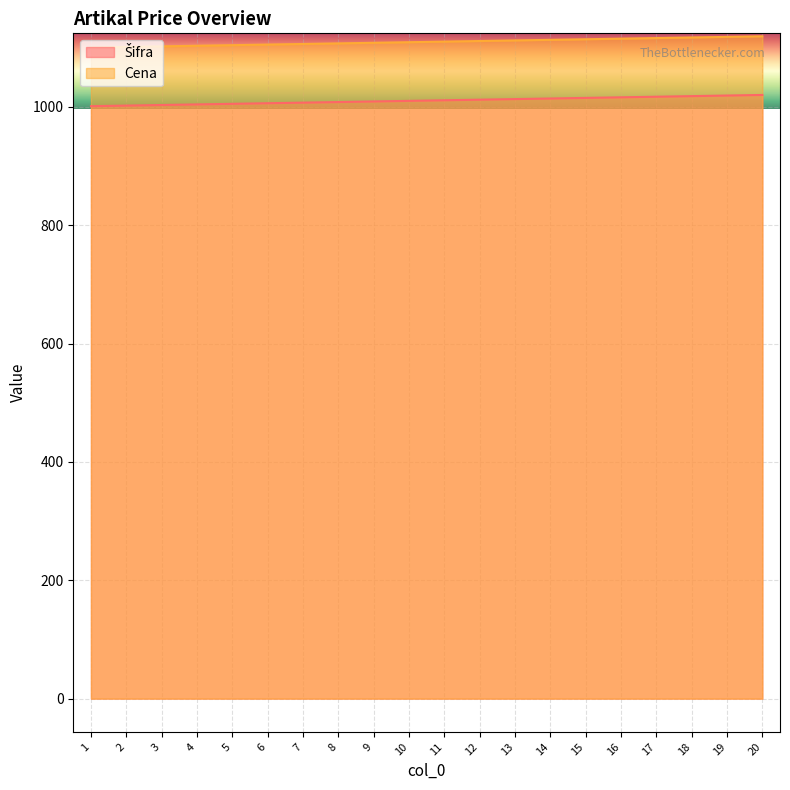

How many data points in Šifra are less than 1011?

10